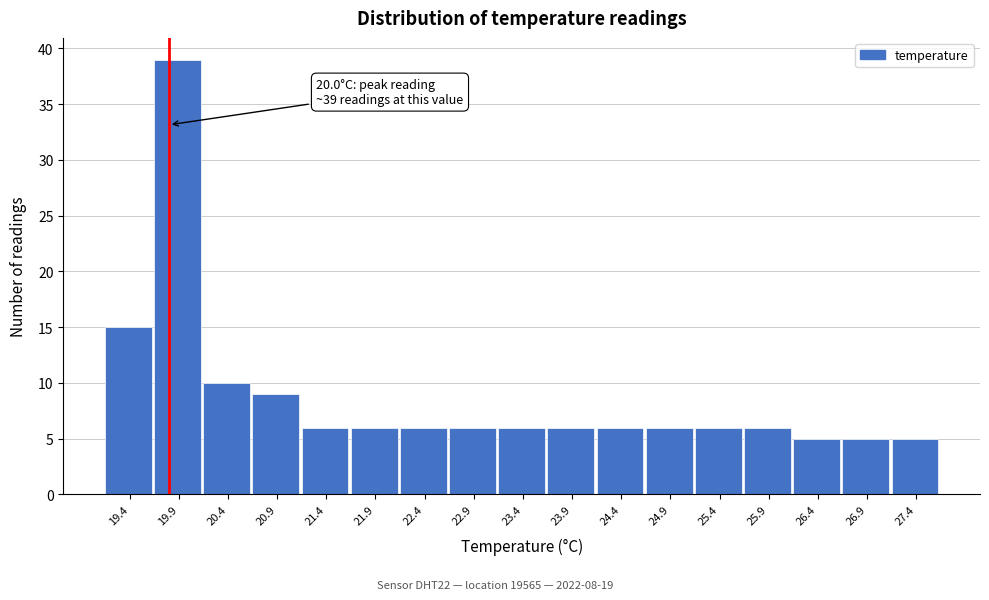

Reading right to left, extract all data points from this chart.

27.4=5	26.9=5	26.4=5	25.9=6	25.4=6	24.9=6	24.4=6	23.9=6	23.4=6	22.9=6	22.4=6	21.9=6	21.4=6	20.9=9	20.4=10	19.9=39	19.4=15